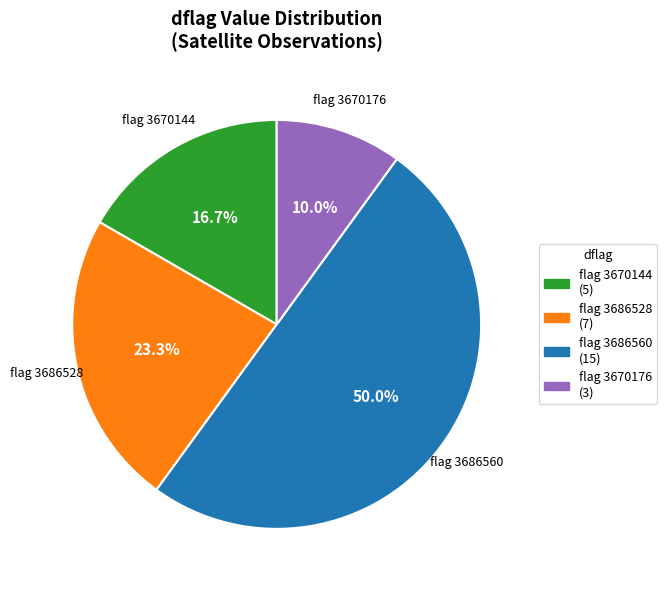

Count the number of slices in the pie.

4